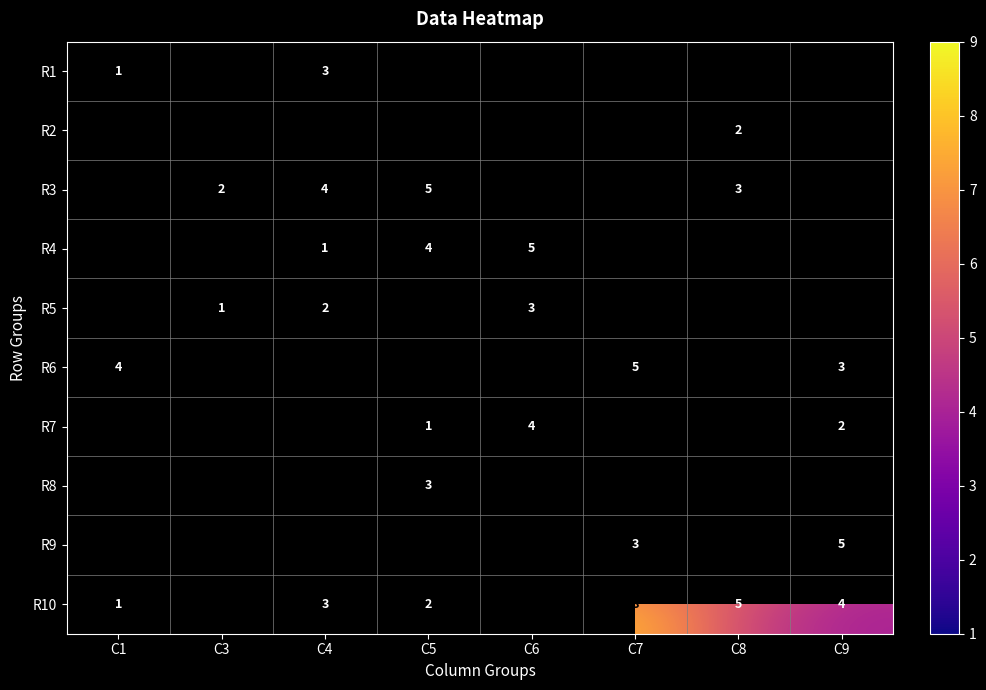

The value of R6 at C9 is 3. True or false?

True